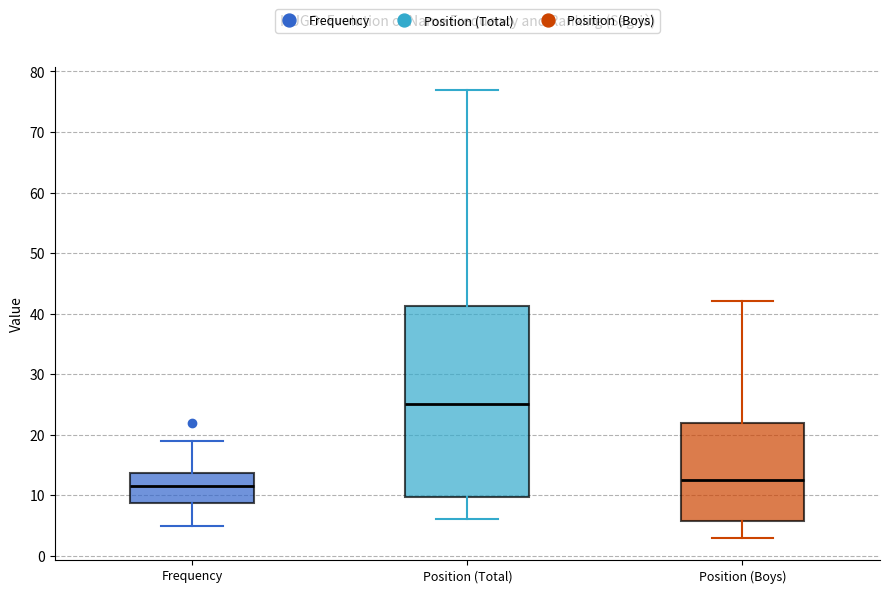

Which box is the tallest, from its lower edge to its upper edge?

Position (Total)